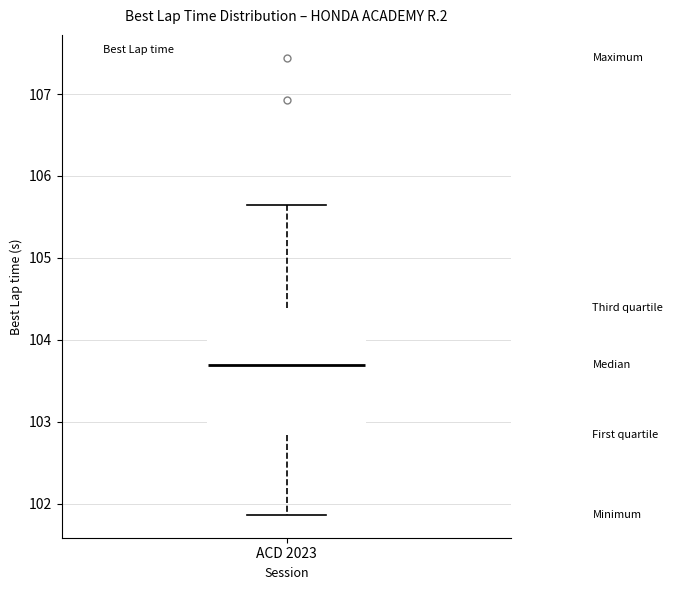

Where does the upper whisker of the box for ACD 2023 end on the y-axis? The values are not printed on the chart, so give them approximately, as read against the axis.

105.6